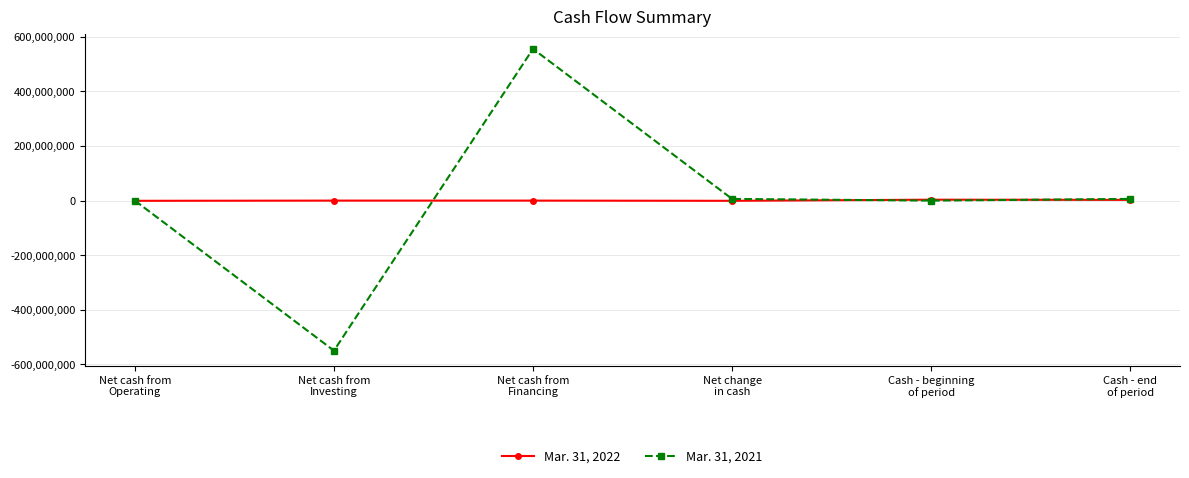

What are all the series names shown in the legend?

Mar. 31, 2022, Mar. 31, 2021